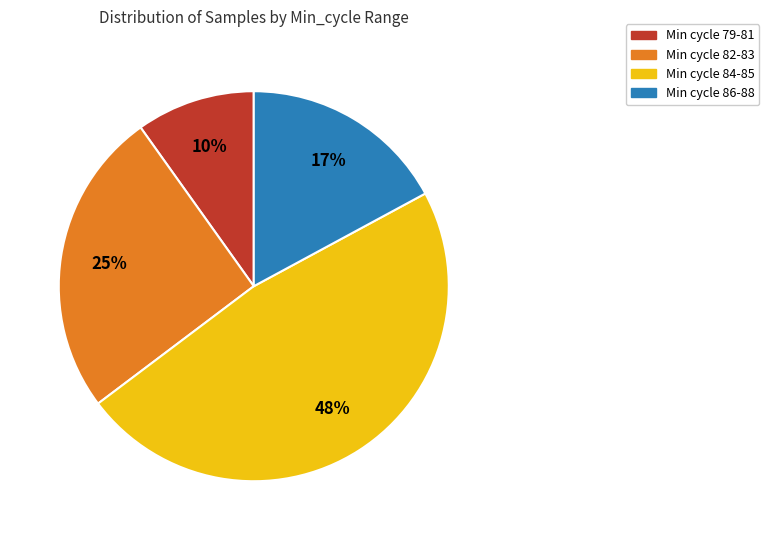

To the nearest percent, what is the average slice percentage?

25%